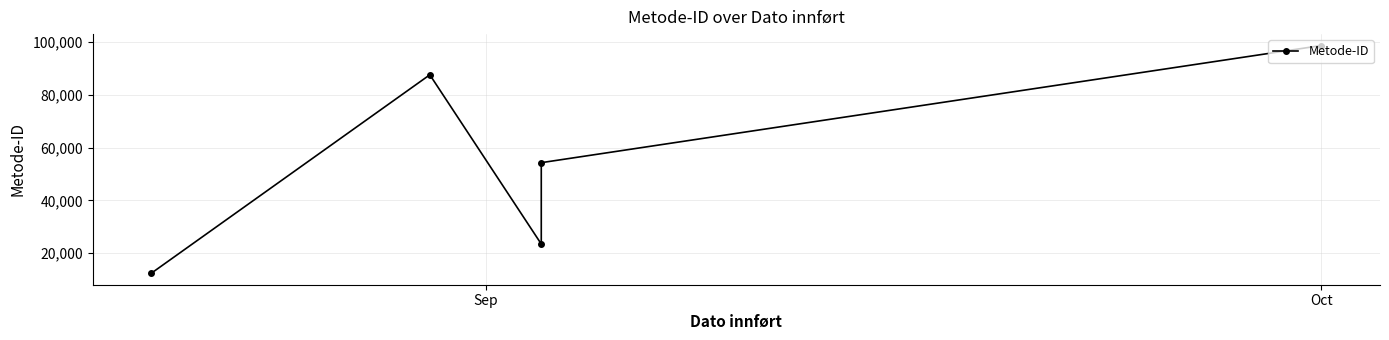

How many distinct data groups are displayed?

1